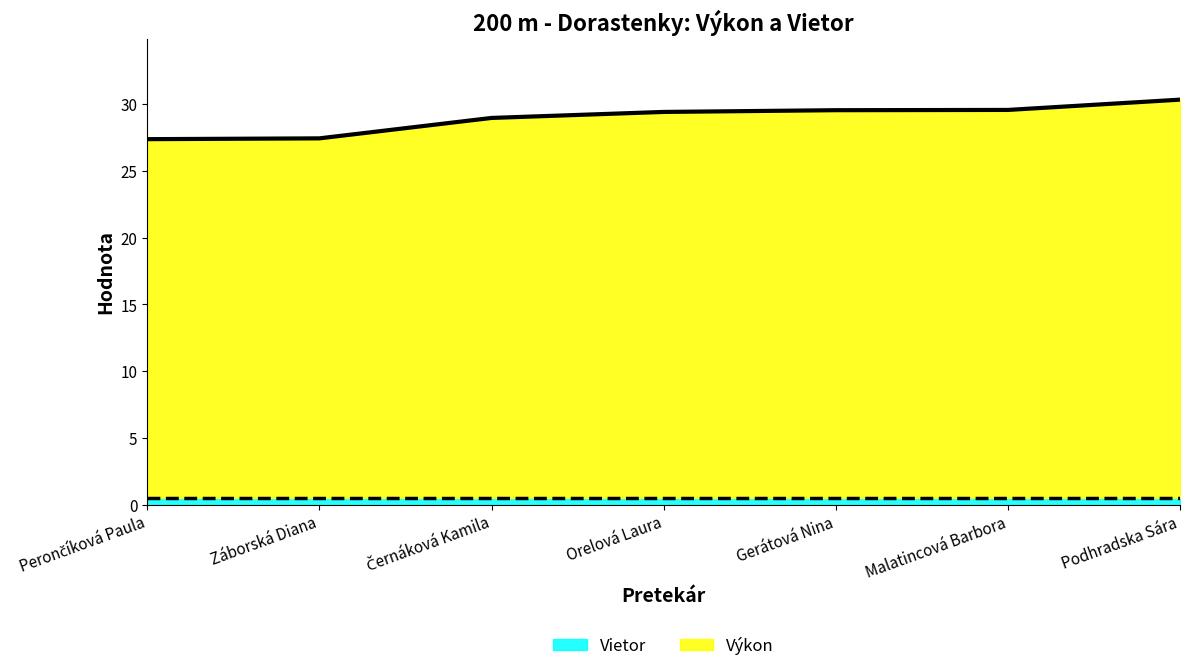

Between Gerátová Nina and Perončíková Paula, which is larger?

Gerátová Nina